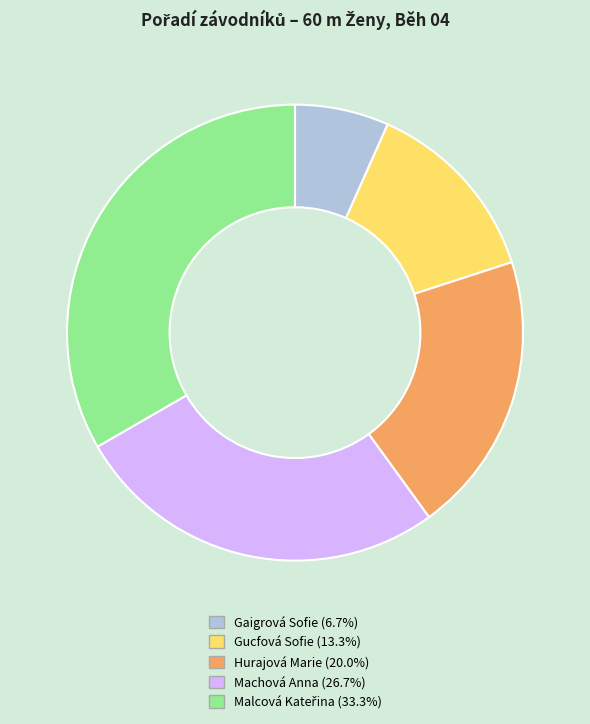

How many segments does this pie chart have?

5